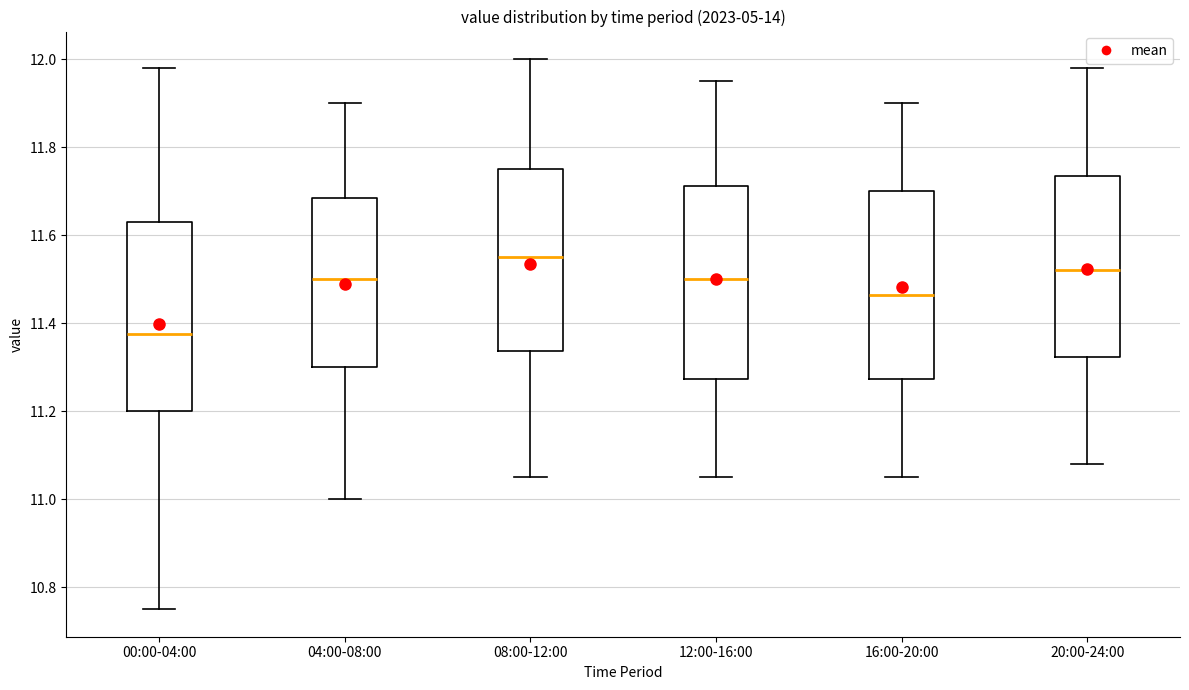

Reading left to right, transcribe this box plot: for each box, give where its median line is, the range the box spans, and where its two whiskers end, as read against the y-axis. The values are not printed on the chart, so give them approximately, as read against the axis.

00:00-04:00: median 11.38, box 11.20 to 11.64, whiskers 10.76 to 11.98
04:00-08:00: median 11.50, box 11.30 to 11.68, whiskers 11.00 to 11.90
08:00-12:00: median 11.56, box 11.34 to 11.76, whiskers 11.06 to 12.00
12:00-16:00: median 11.50, box 11.28 to 11.72, whiskers 11.06 to 11.96
16:00-20:00: median 11.46, box 11.28 to 11.70, whiskers 11.06 to 11.90
20:00-24:00: median 11.52, box 11.32 to 11.74, whiskers 11.08 to 11.98